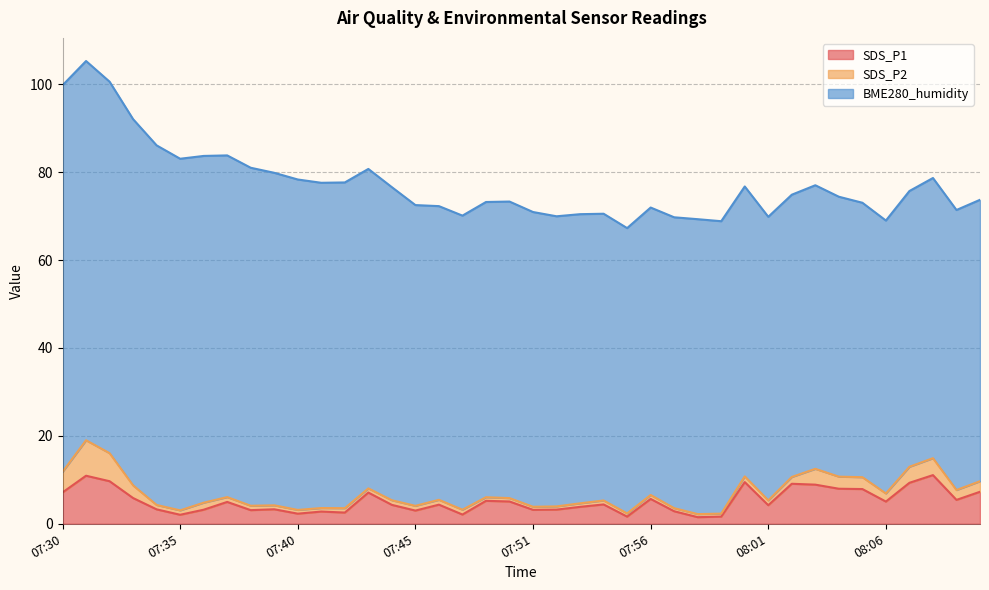

What are all the series names shown in the legend?

SDS_P1, SDS_P2, BME280_humidity